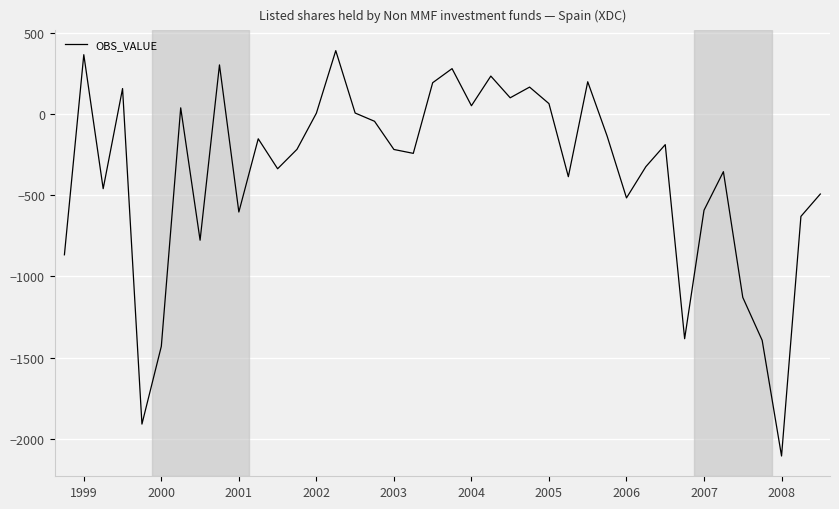

What is the maximum value shown in the chart?

394